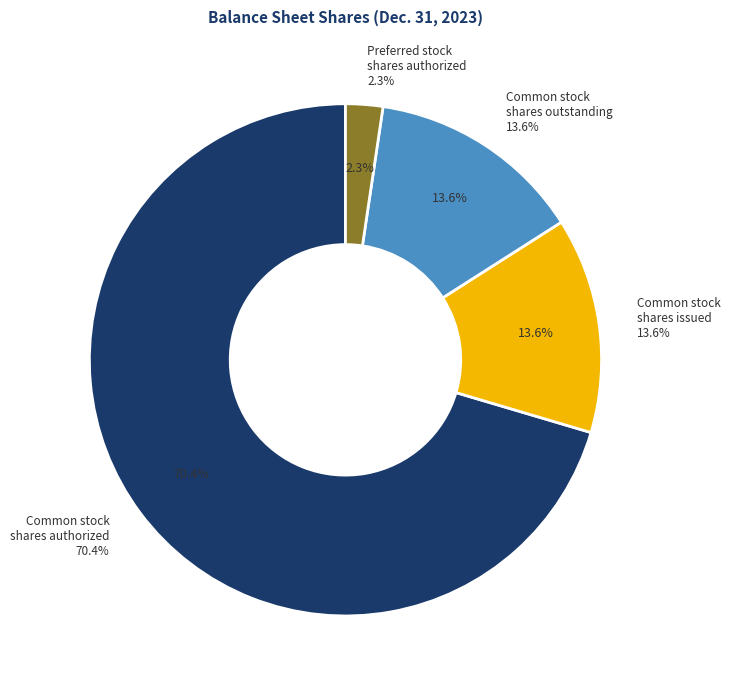

Is there any slice that represents more than half of the pie?

Yes